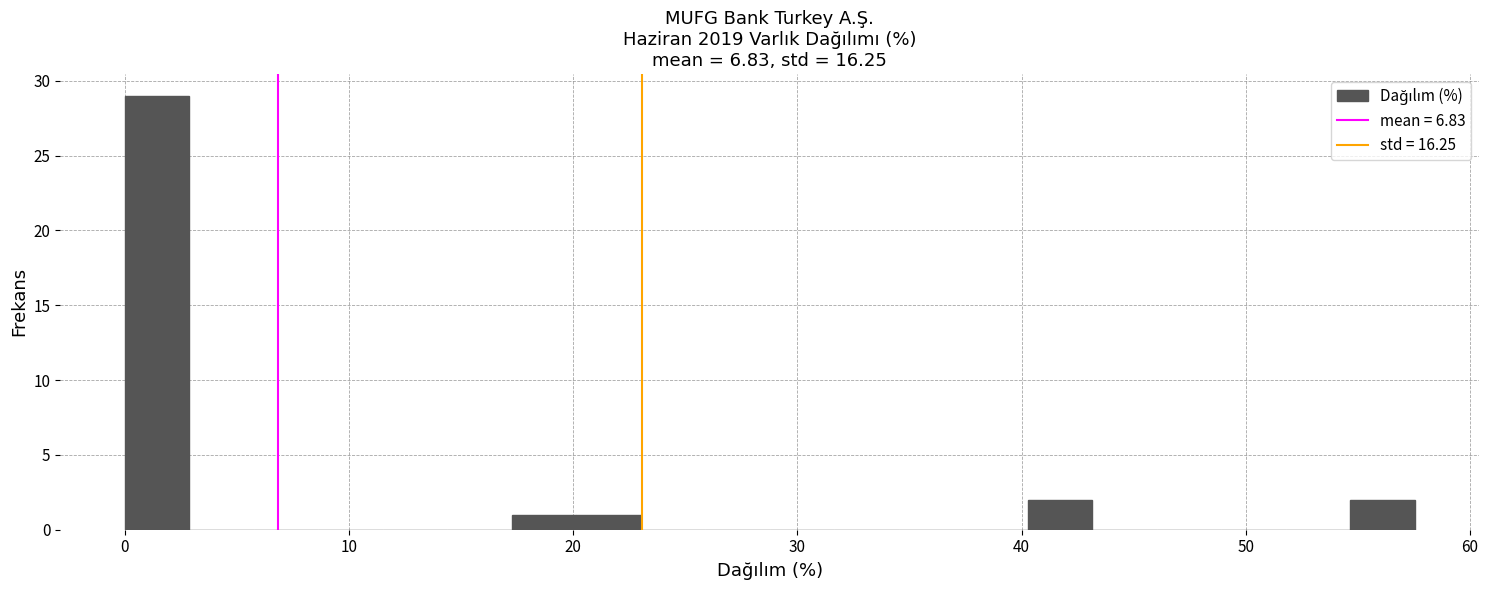

Around what value on the x-axis is the tallest bar? Give the approximate position of its centre, as read against the axis.

1